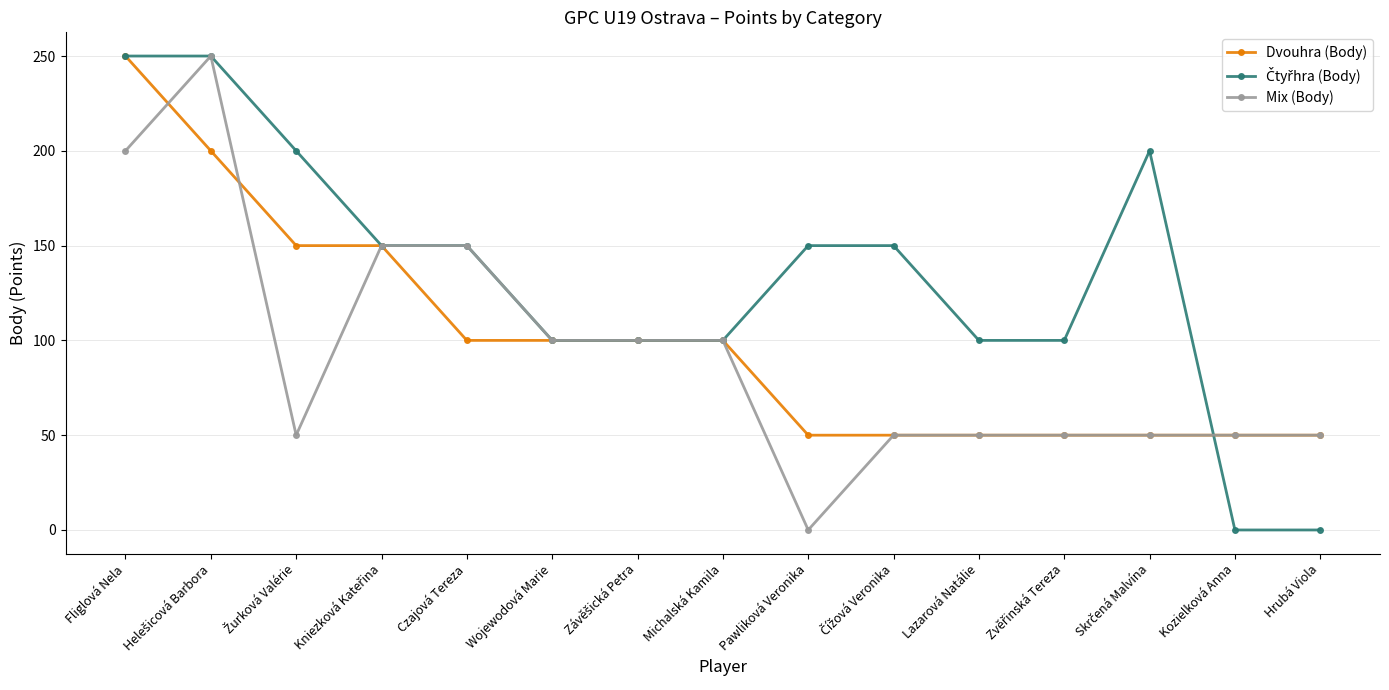

What is the label of the 9th point from the left?

Pawliková Veronika